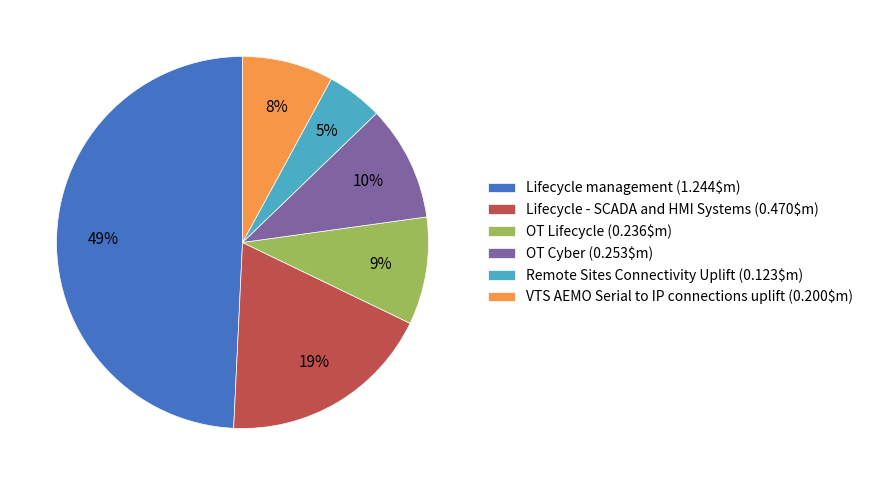

Does OT Lifecycle account for over 50% of the chart?

No